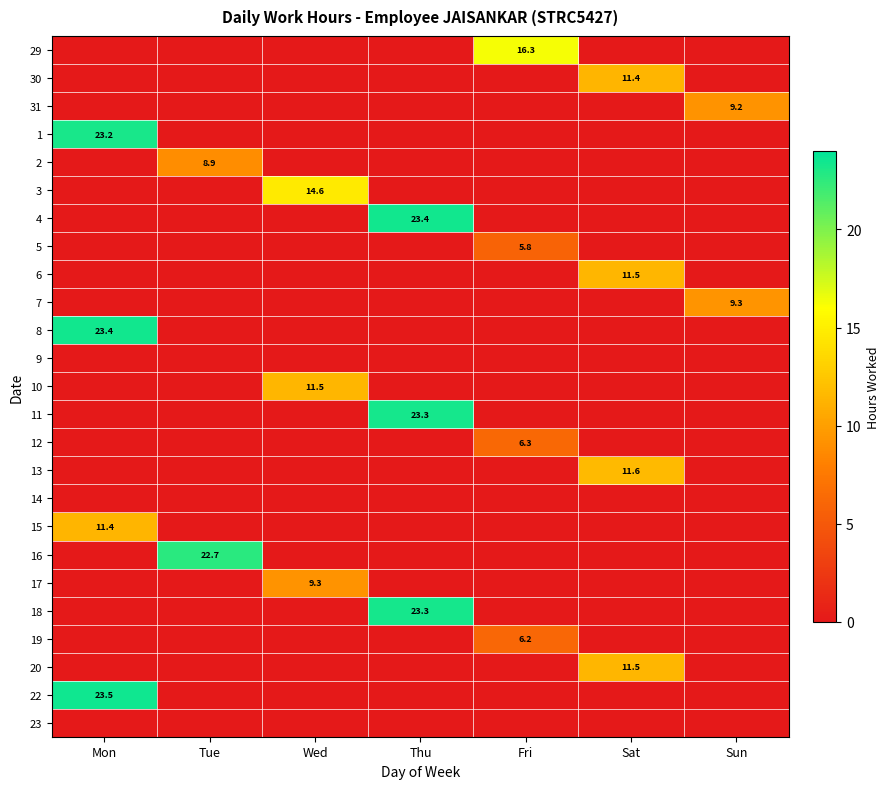

True or false: 13 has a value of 11.6 at Sat.

True